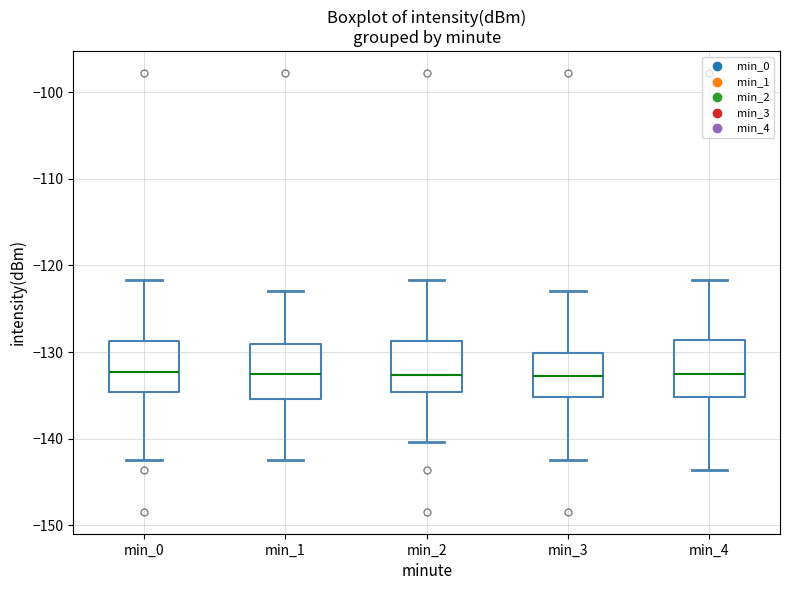

Reading left to right, transcribe this box plot: for each box, give where its median line is, the range the box spans, and where its two whiskers end, as read against the y-axis. The values are not printed on the chart, so give them approximately, as read against the axis.

min_0: median -132, box -135 to -129, whiskers -142 to -122
min_1: median -133, box -135 to -129, whiskers -142 to -123
min_2: median -133, box -135 to -129, whiskers -140 to -122
min_3: median -133, box -135 to -130, whiskers -142 to -123
min_4: median -133, box -135 to -129, whiskers -144 to -122